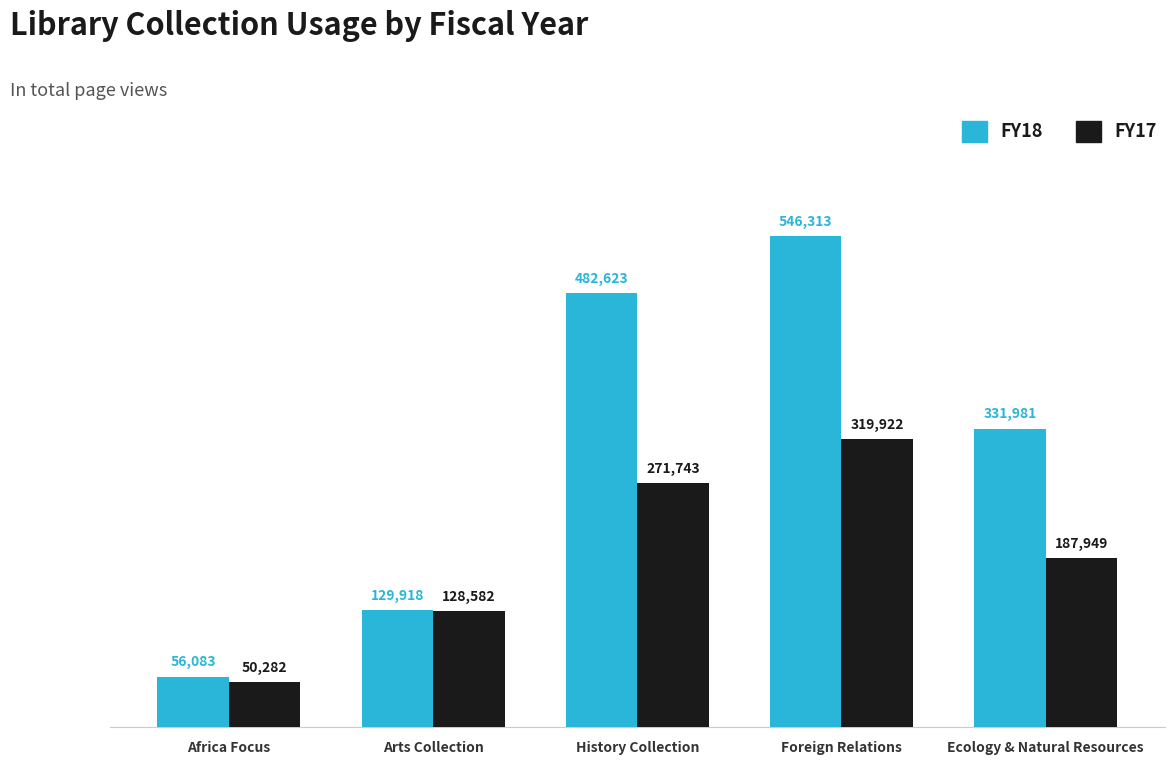

Is the value of FY18 at Africa Focus greater than the value of FY17 at Ecology & Natural Resources?

No